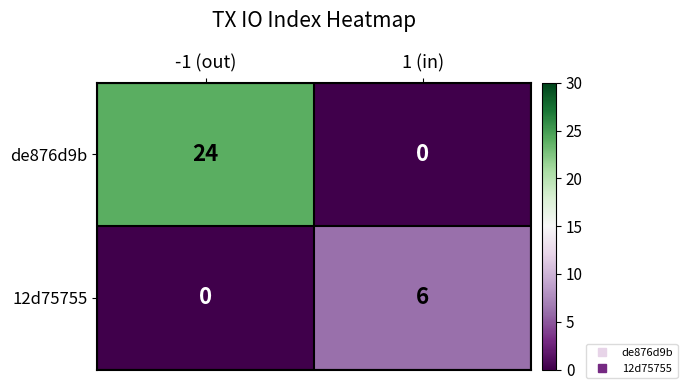

What is the sum of the de876d9b values at -1 (out) and 1 (in)?

24